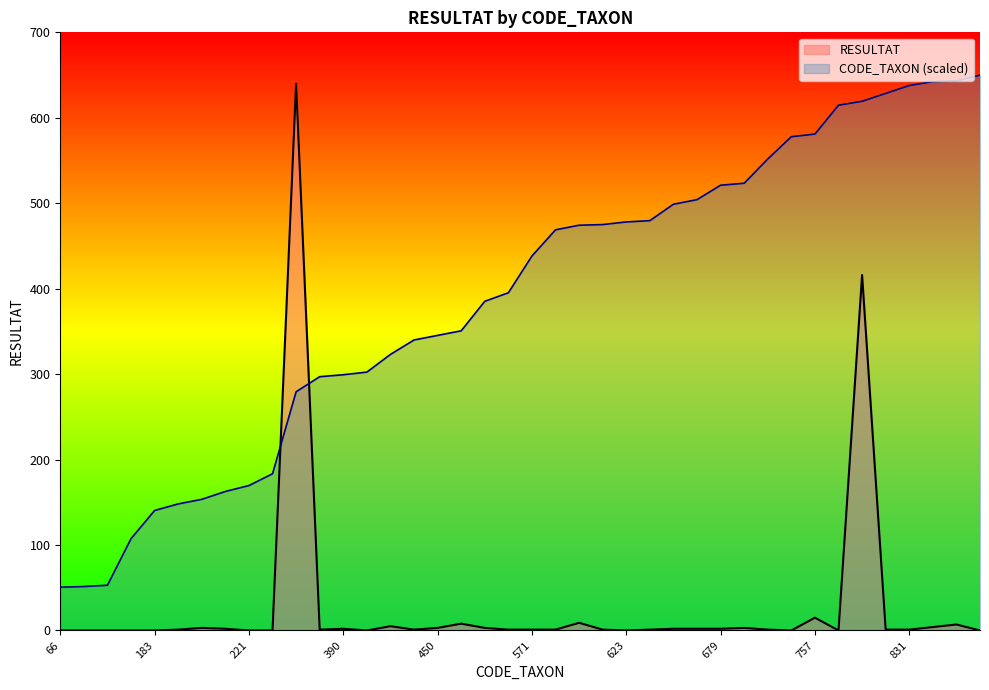

What is the greatest value displayed?

650.0